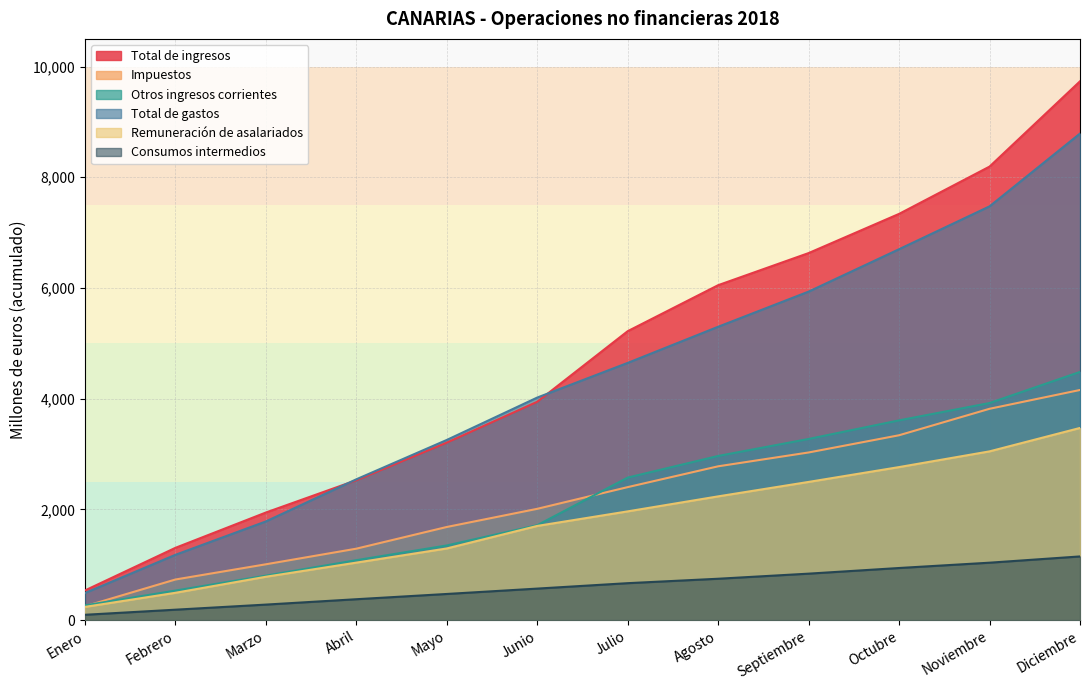

What is the total value across all series at Agosto?

20080